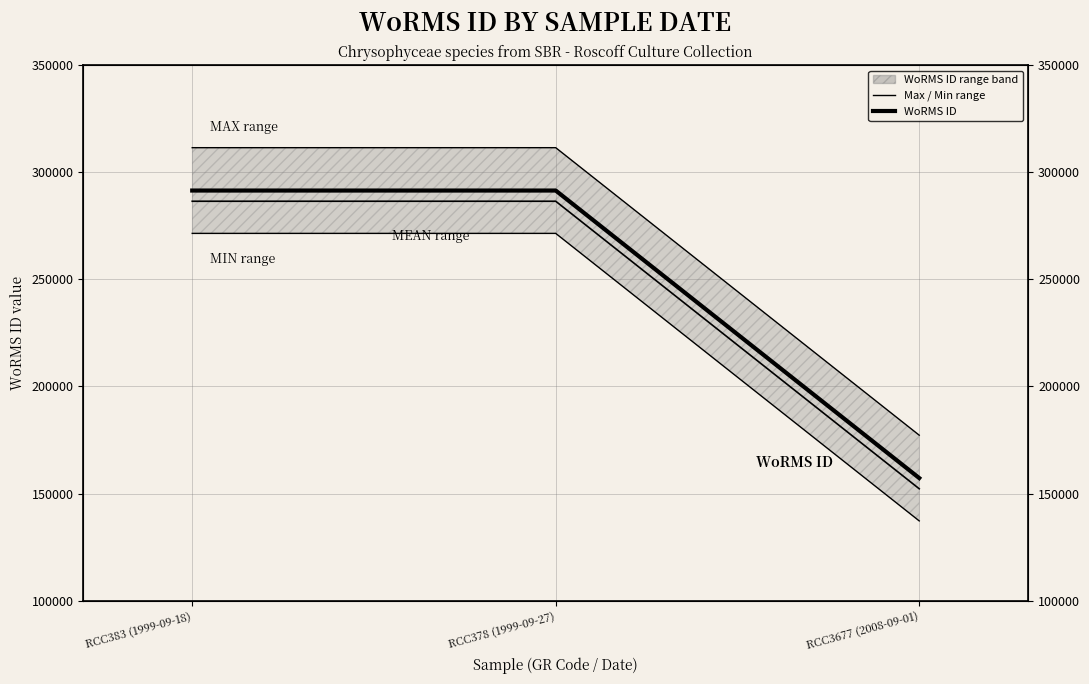

Which has a higher value, RCC378 (1999-09-27) or RCC383 (1999-09-18)?

RCC378 (1999-09-27)